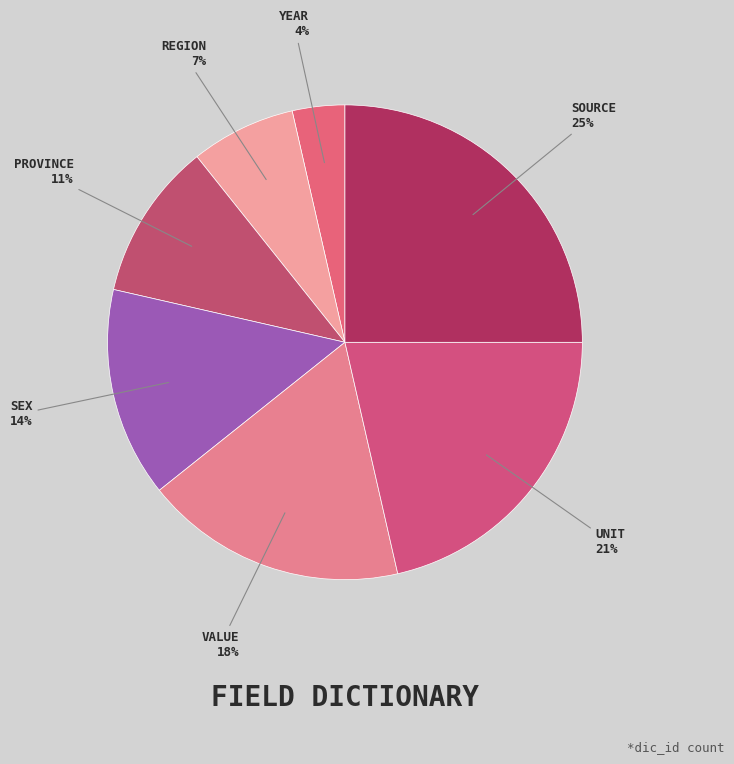

How many slices are in this pie chart?

7